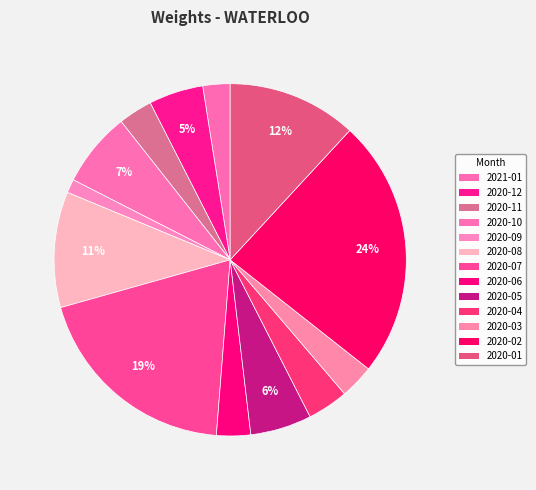

Is it true that 2020-07 is 8% of the pie?

False